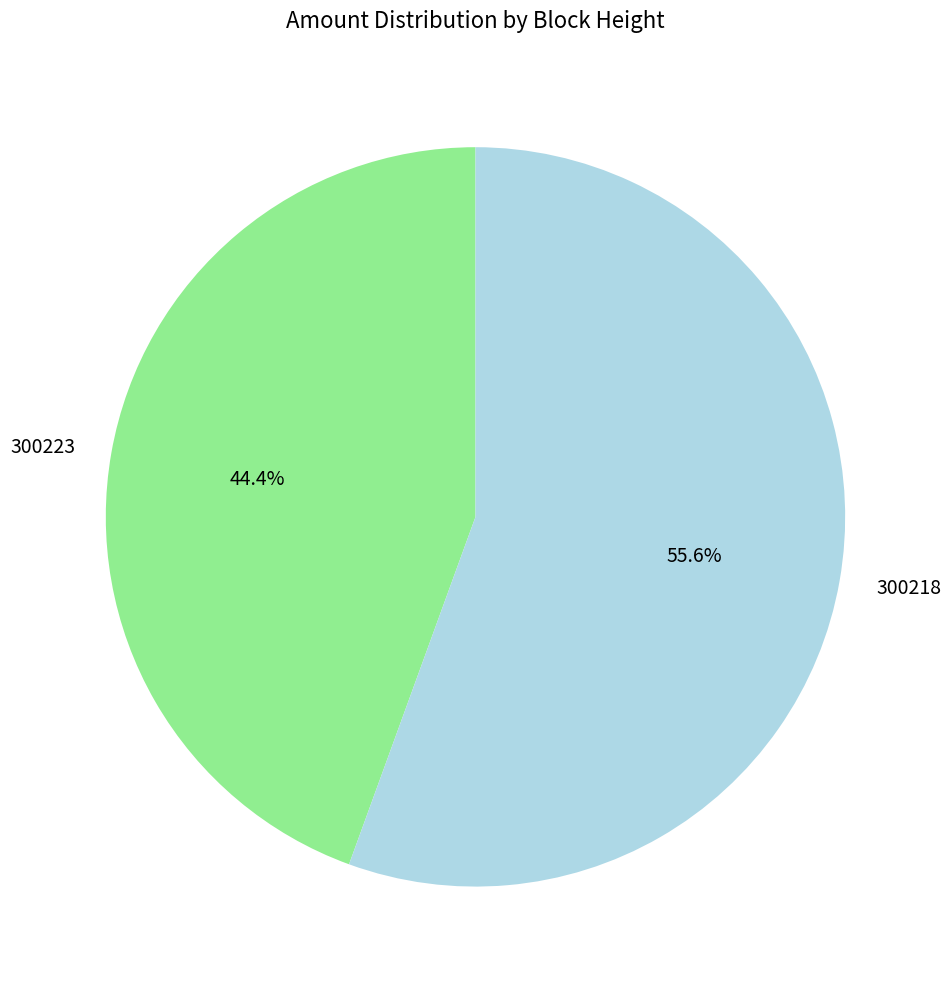

To the nearest percent, what portion does 300218 represent?

56%